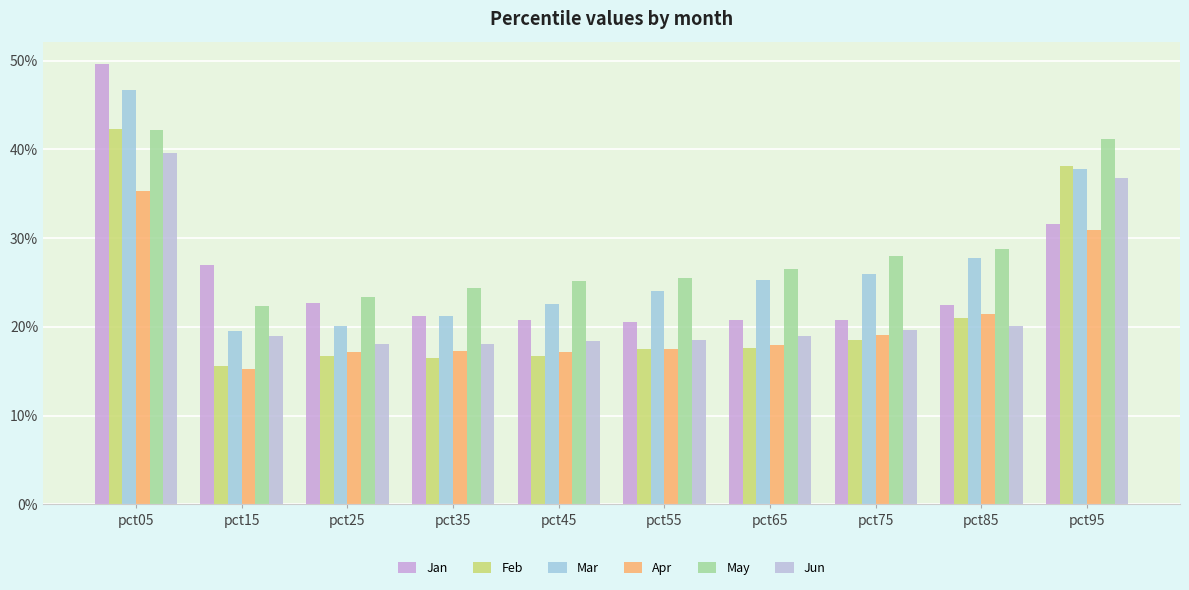

The value of Jan at pct95 is 0.1. True or false?

False